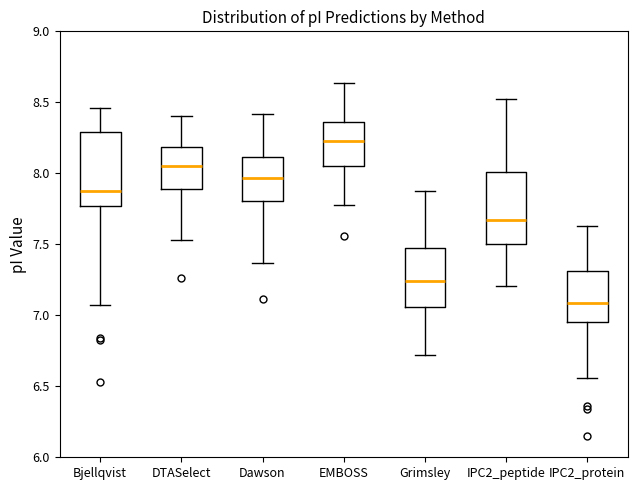

Reading left to right, read every box against the y-axis: the position of its median line, the range the box covers, and the ends of its whiskers. The values are not printed on the chart, so give them approximately, as read against the axis.

Bjellqvist: median 7.90, box 7.75 to 8.30, whiskers 7.05 to 8.45
DTASelect: median 8.05, box 7.90 to 8.20, whiskers 7.55 to 8.40
Dawson: median 7.95, box 7.80 to 8.10, whiskers 7.35 to 8.40
EMBOSS: median 8.25, box 8.05 to 8.35, whiskers 7.80 to 8.65
Grimsley: median 7.25, box 7.05 to 7.50, whiskers 6.70 to 7.90
IPC2_peptide: median 7.65, box 7.50 to 8.00, whiskers 7.20 to 8.50
IPC2_protein: median 7.10, box 6.95 to 7.30, whiskers 6.55 to 7.65